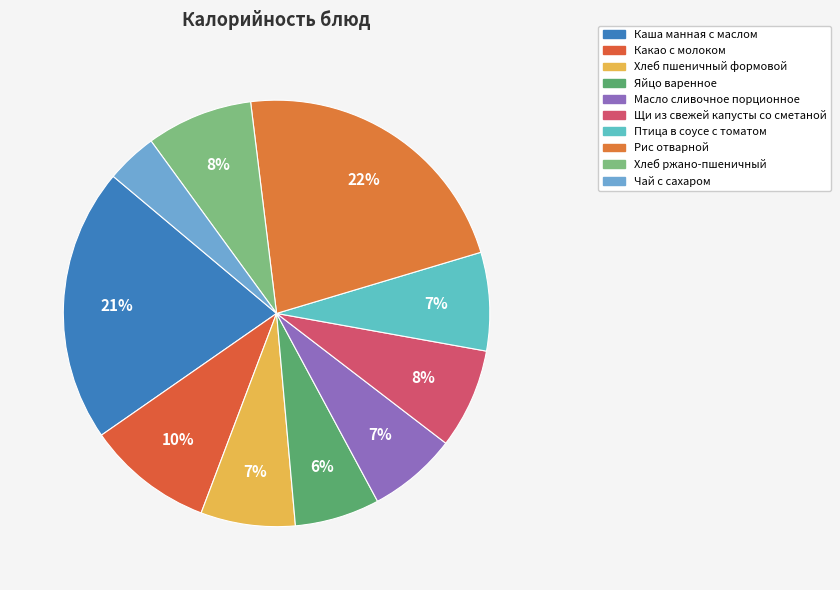

Count the number of slices in the pie.

10